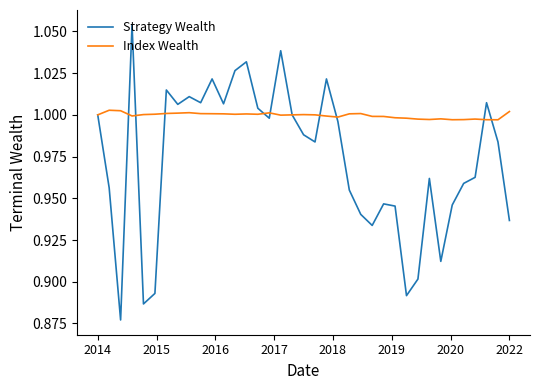

Rank the series by their average value, from lowest to highest.

Strategy Wealth, Index Wealth